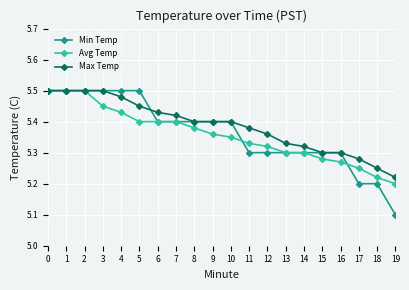

How many categories are shown in the chart?

20